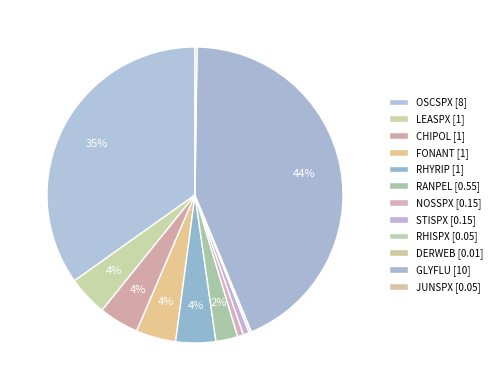

The NOSSPX slice represents 1% of the pie. True or false?

True